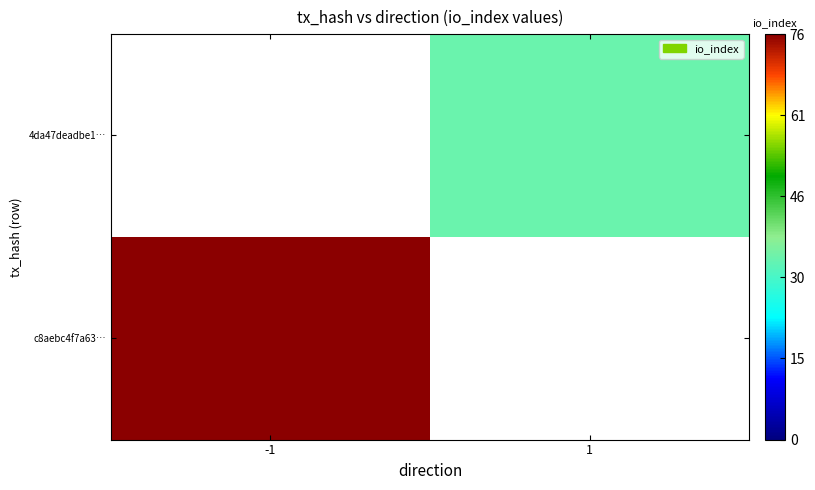

What is the sum of the 4da47deadbe1… values at 1 and -1?

34